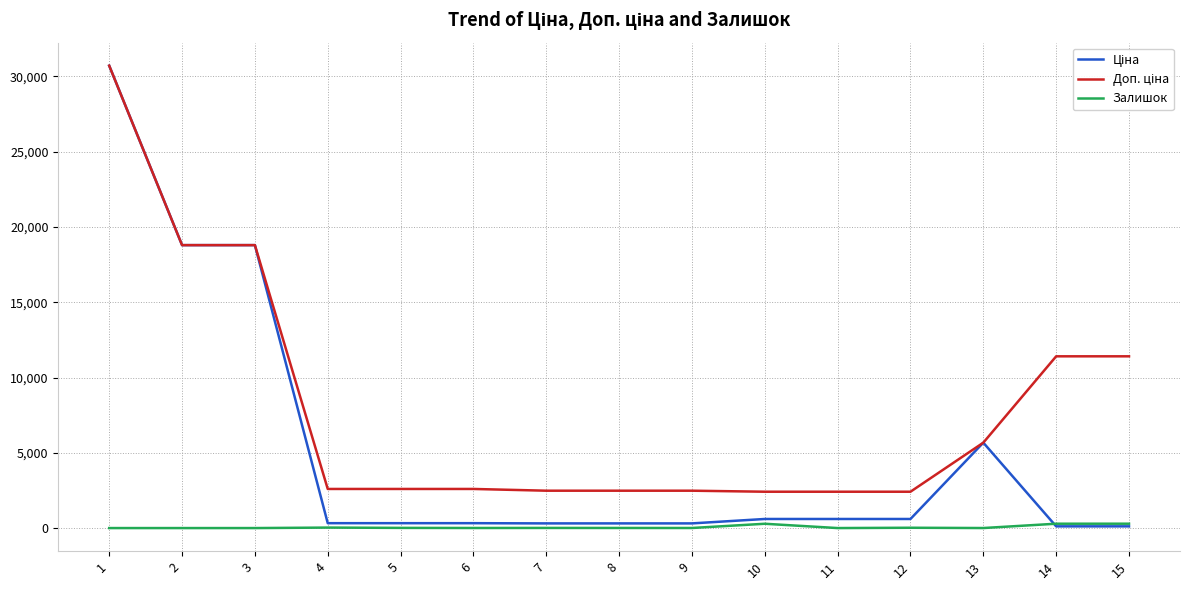

The value of Залишок at 2 is 0.0. True or false?

True